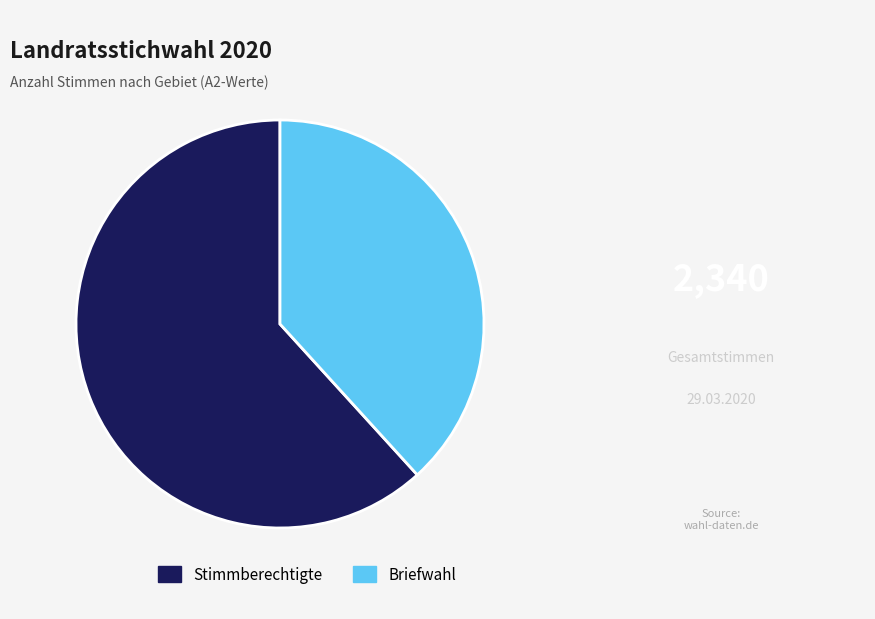

How many segments does this pie chart have?

2